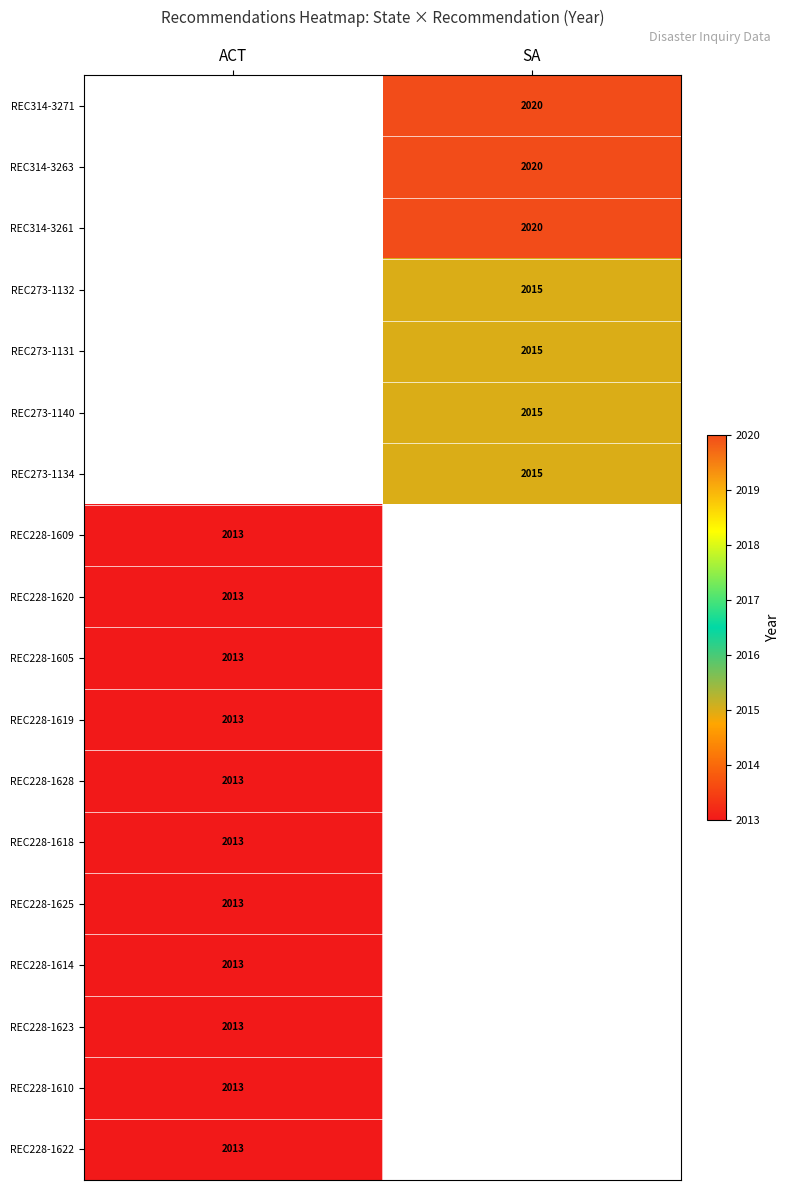

What is the total value across all series at ACT?

22143